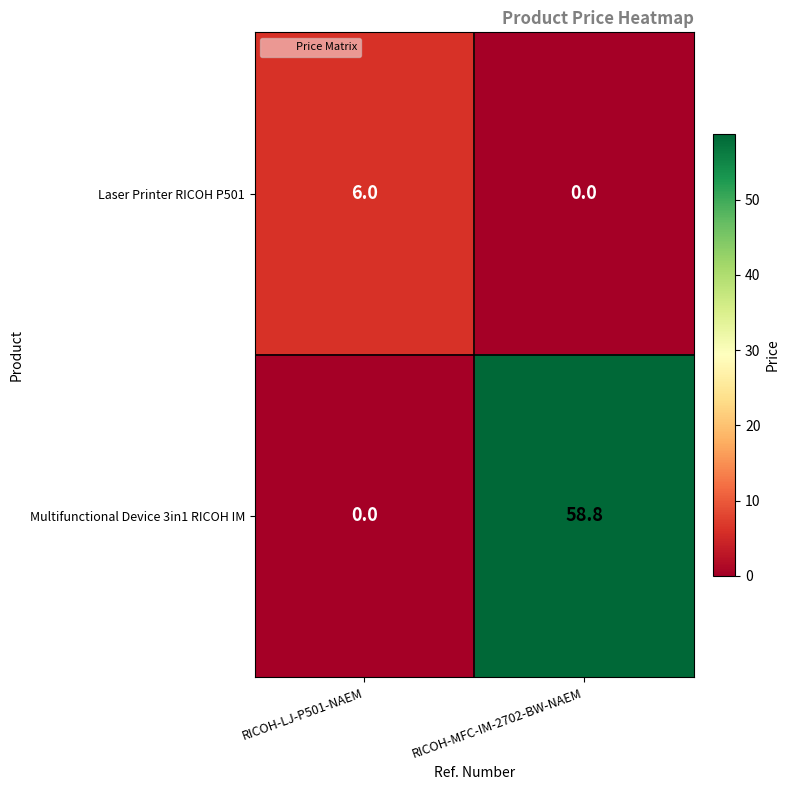

What is the difference between the highest and lowest values at RICOH-LJ-P501-NAEM?

6.0